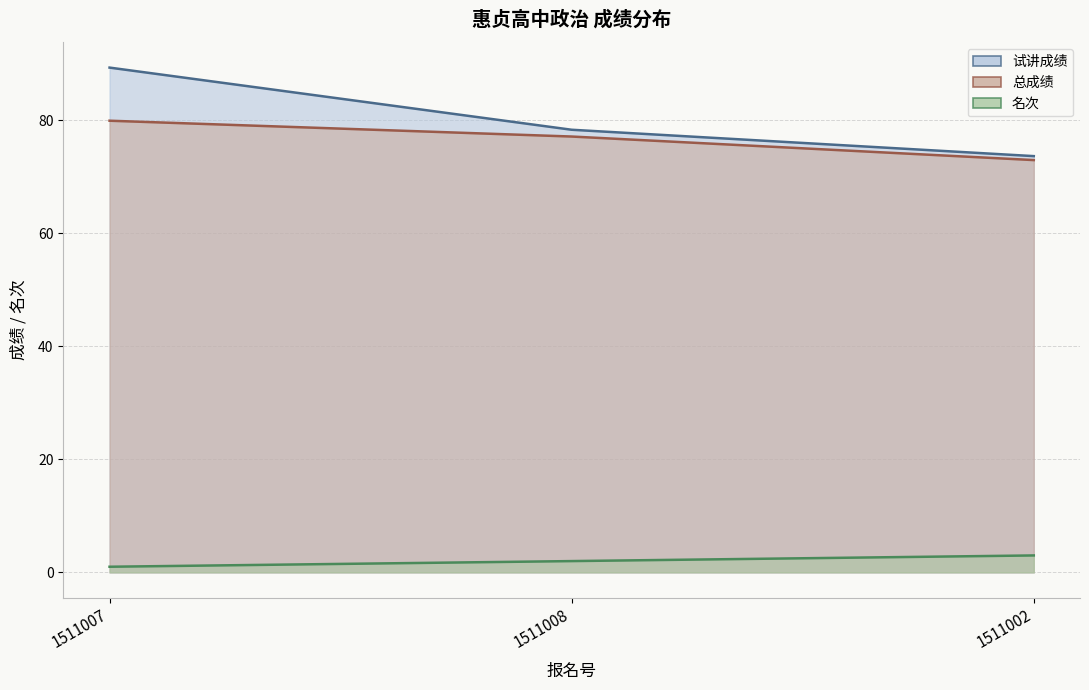

Does the chart have visible grid lines?

Yes